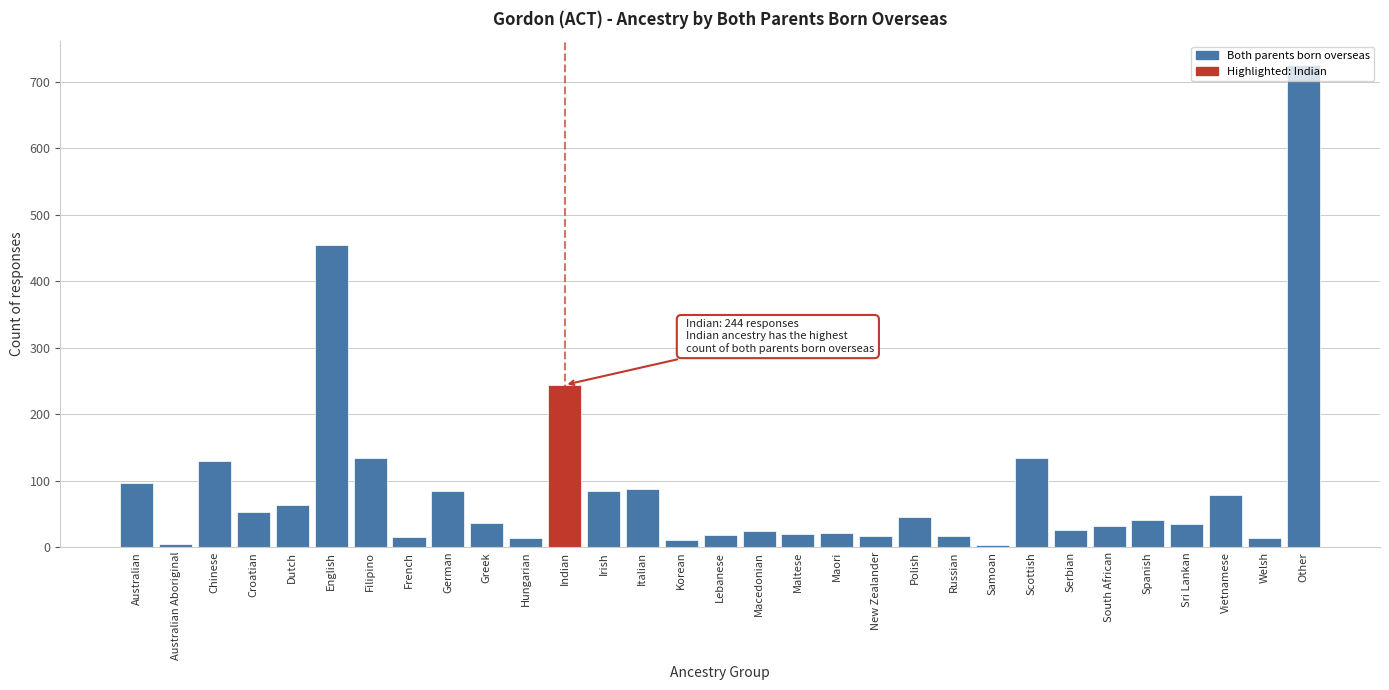

At which category does the chart reach its peak across all series?

Other